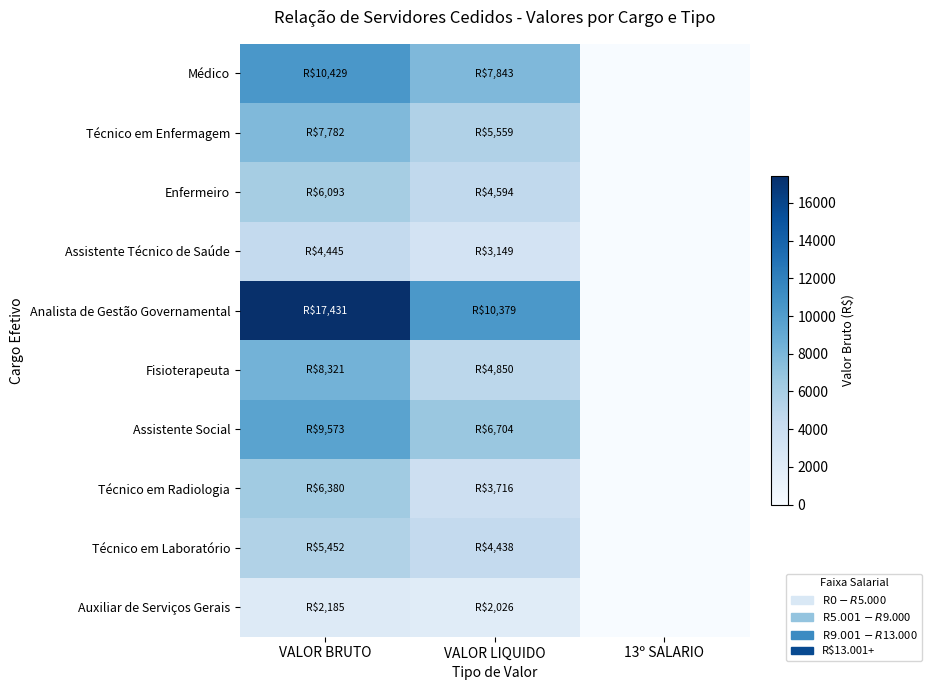

How many data points does each series have?

3